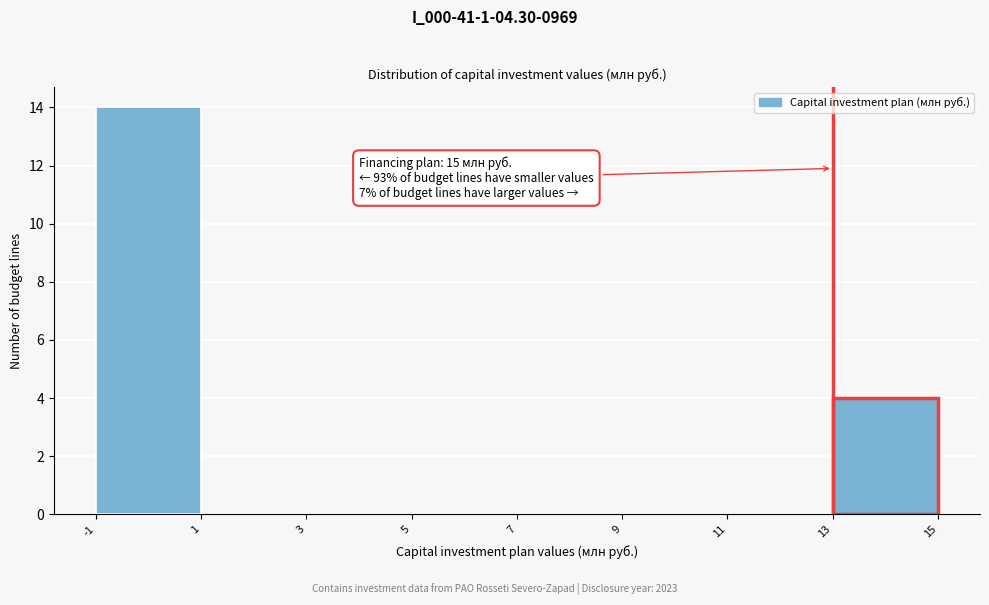

Over which range of the x-axis is the bar tallest?

-1 to 1